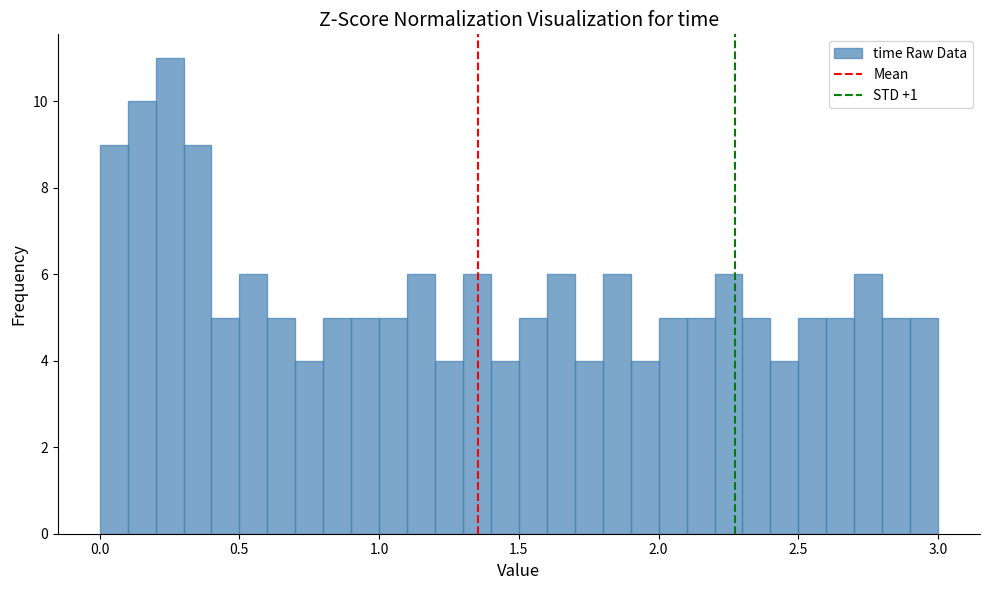

Around what value on the x-axis is the tallest bar? Give the approximate position of its centre, as read against the axis.

0.25